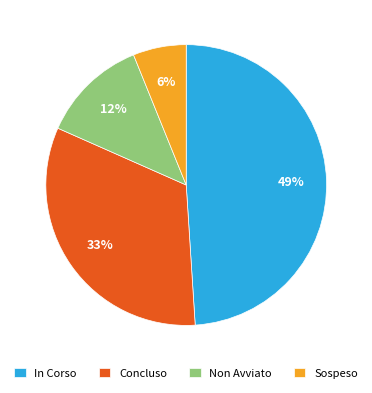

To the nearest percent, what portion does Sospeso represent?

6%